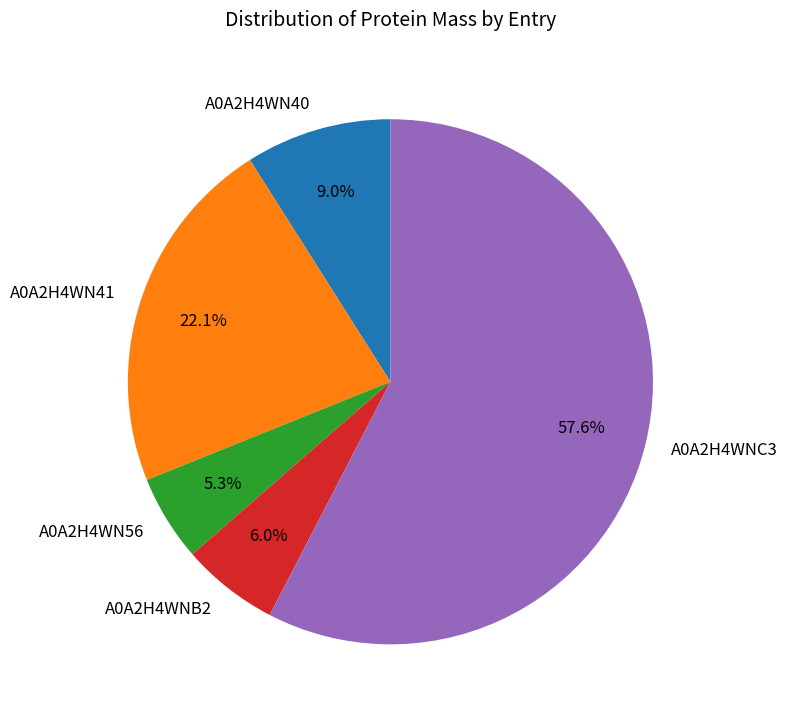

How many slices are in this pie chart?

5